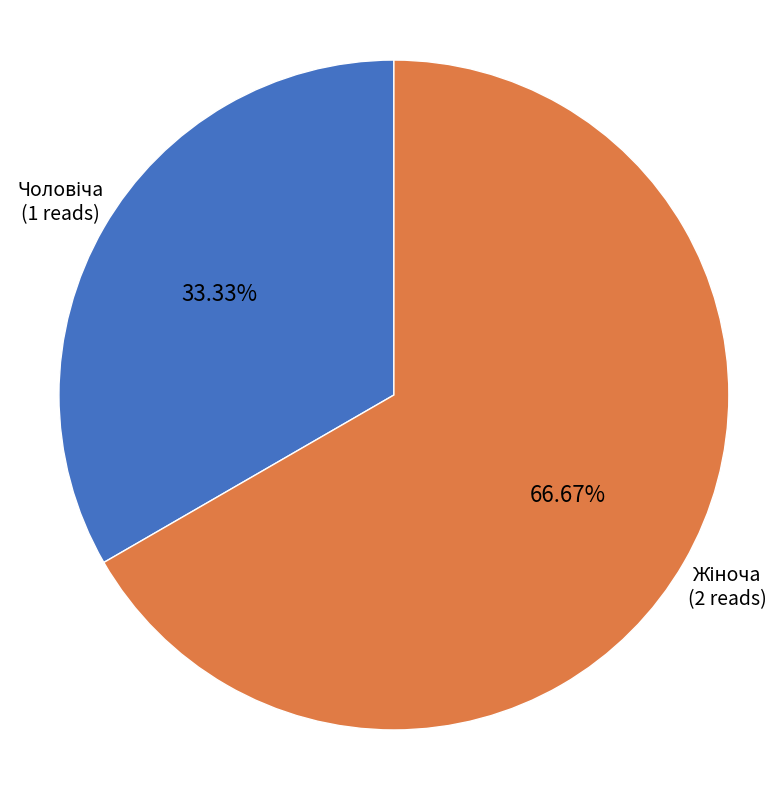

To the nearest percent, what is the difference between the largest and smallest slice percentages?

33%